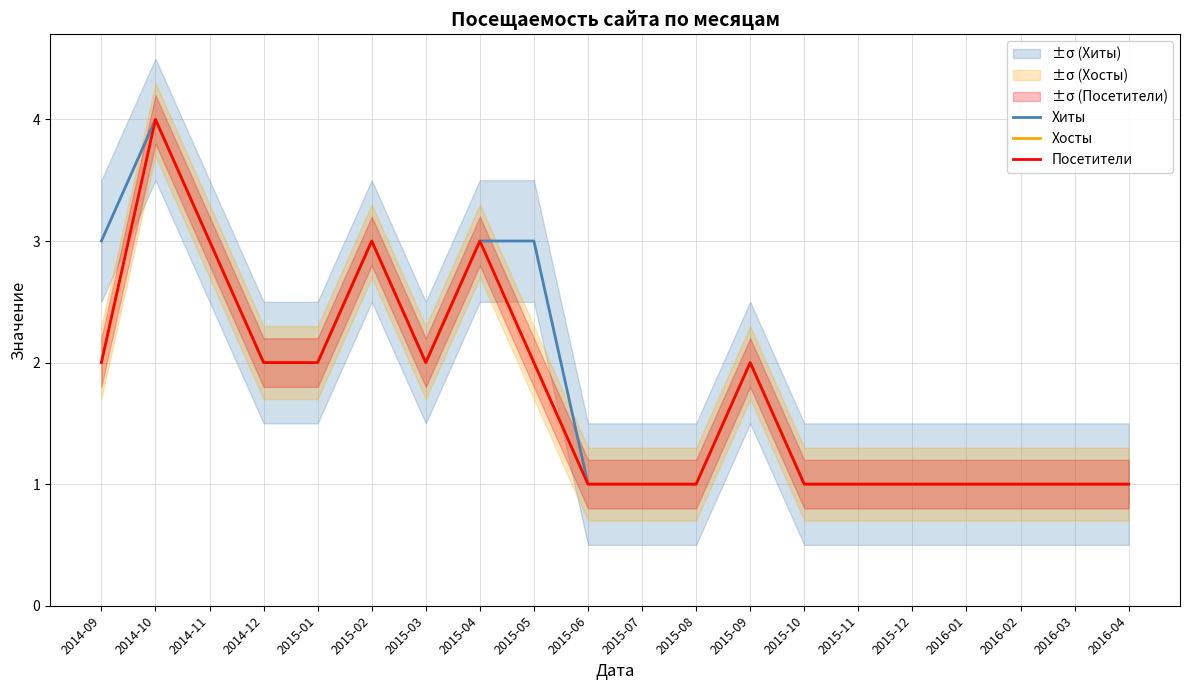

How many interior local peaks does the Посетители series have?

4